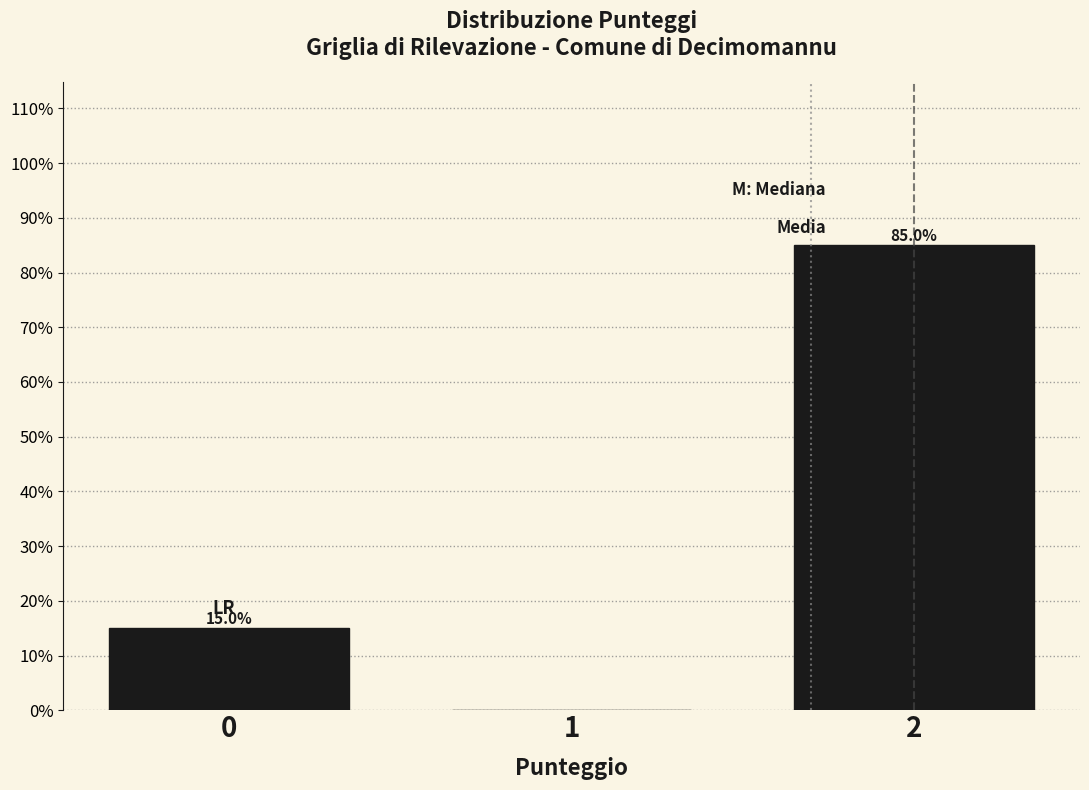

Reading left to right, transcribe all the data shown in this chart.

0=15	1=0	2=85